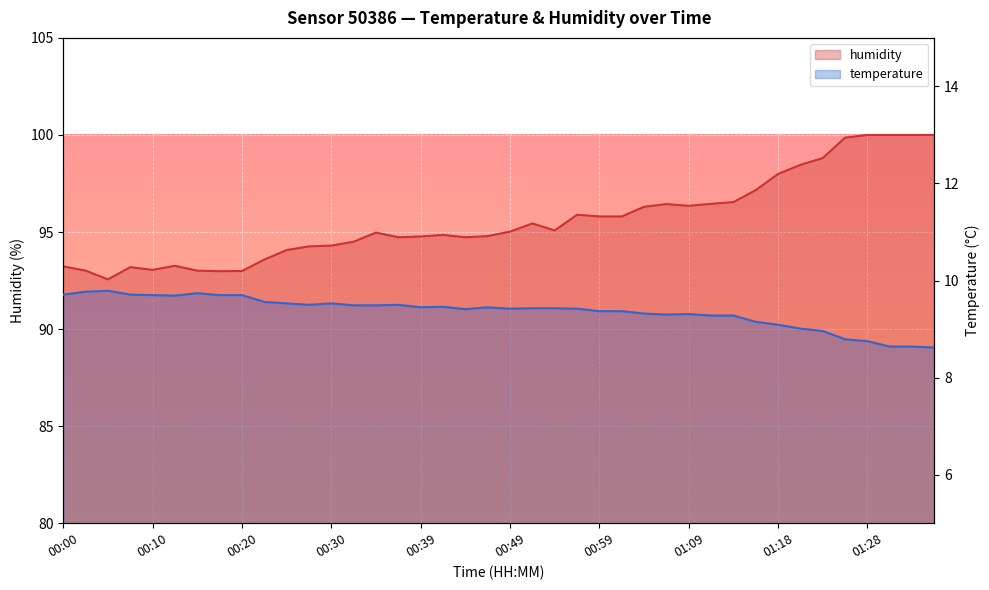

How many data points in temperature are above 9?

34